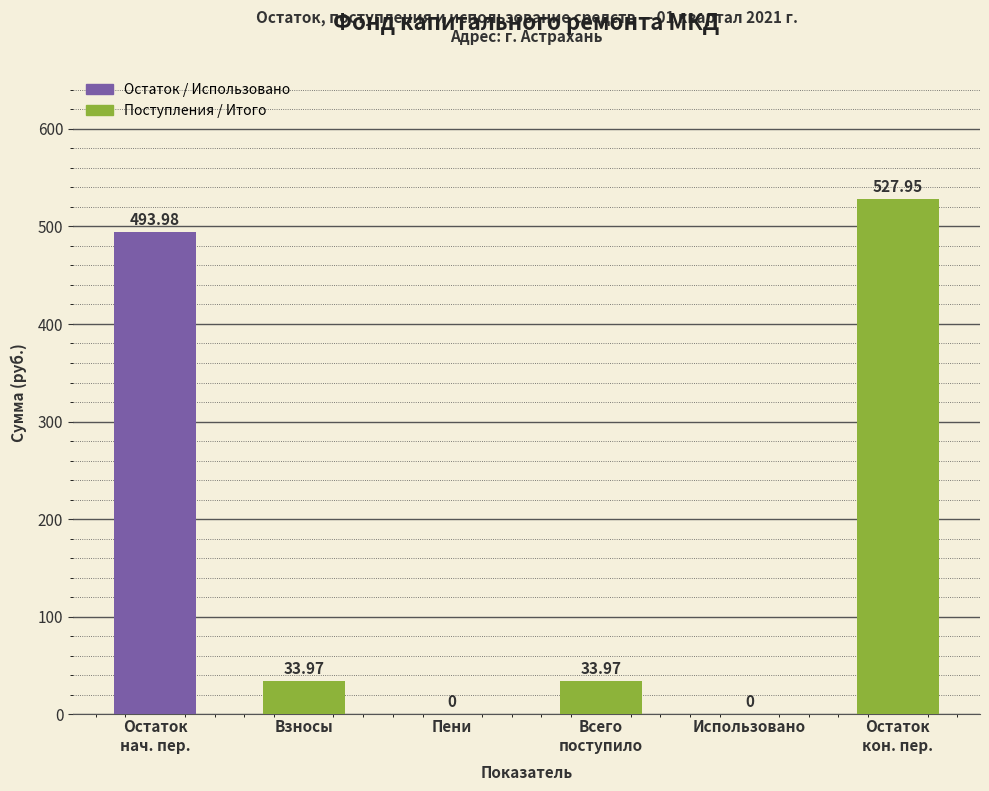

Reading left to right, extract all data points from this chart.

494.0	34.0	0.0	34.0	0.0	528.0